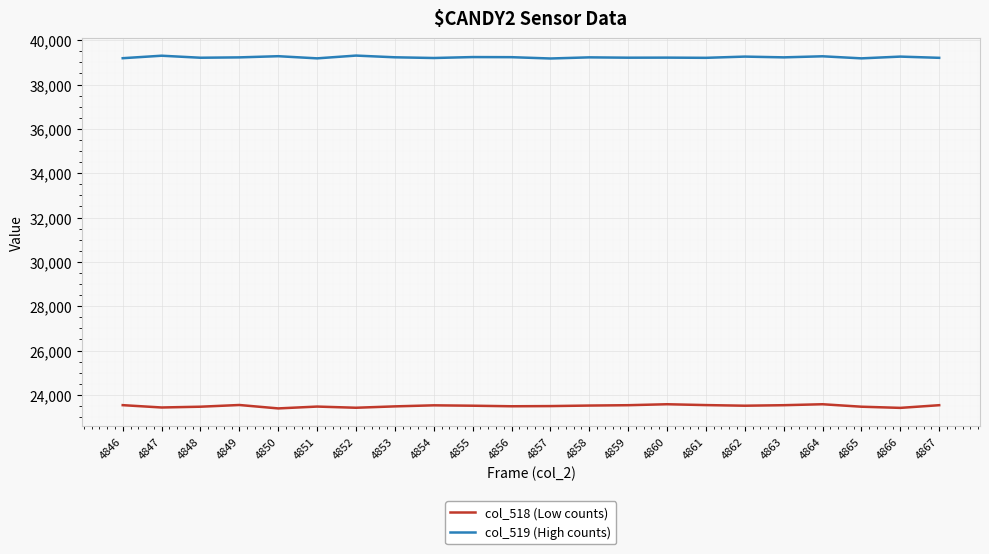

True or false: col_518 (Low counts) has a value of 7675 at 4866.

False